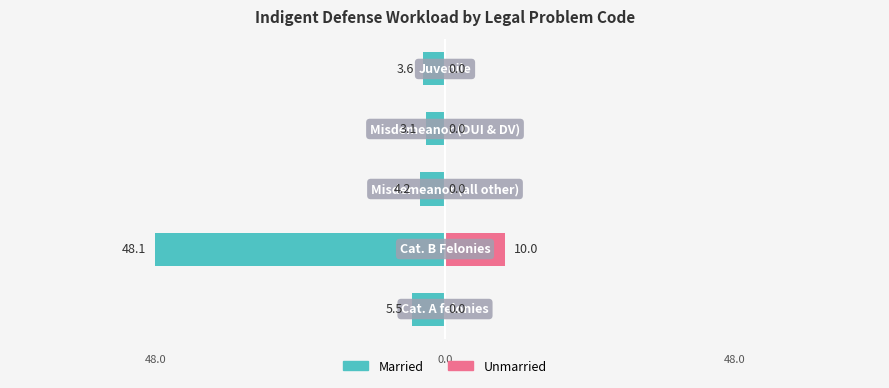

At how many categories does at least one series exceed -32?

5